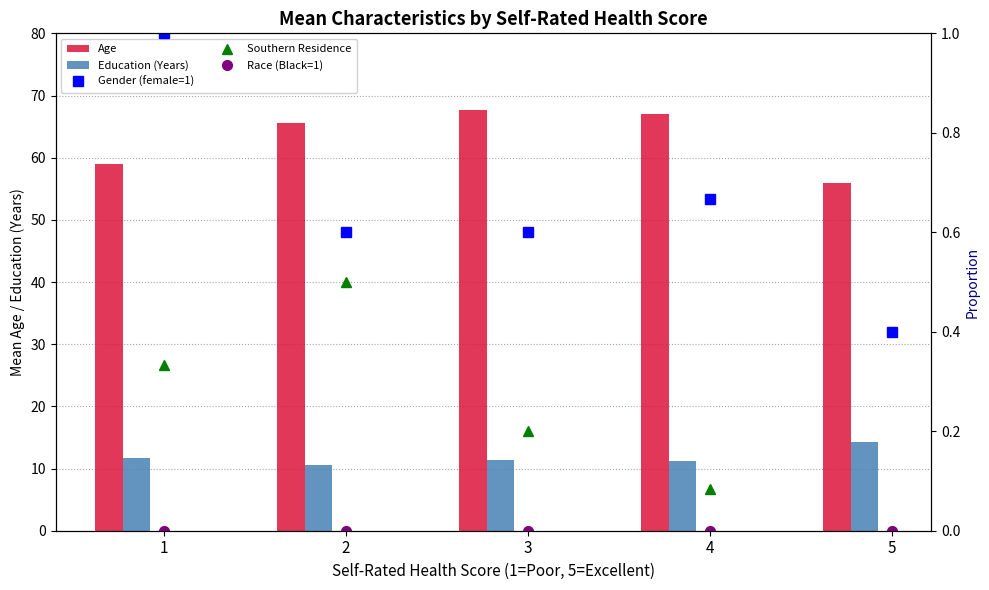

Is it true that Race (Black=1) equals 0.0 at 5?

True